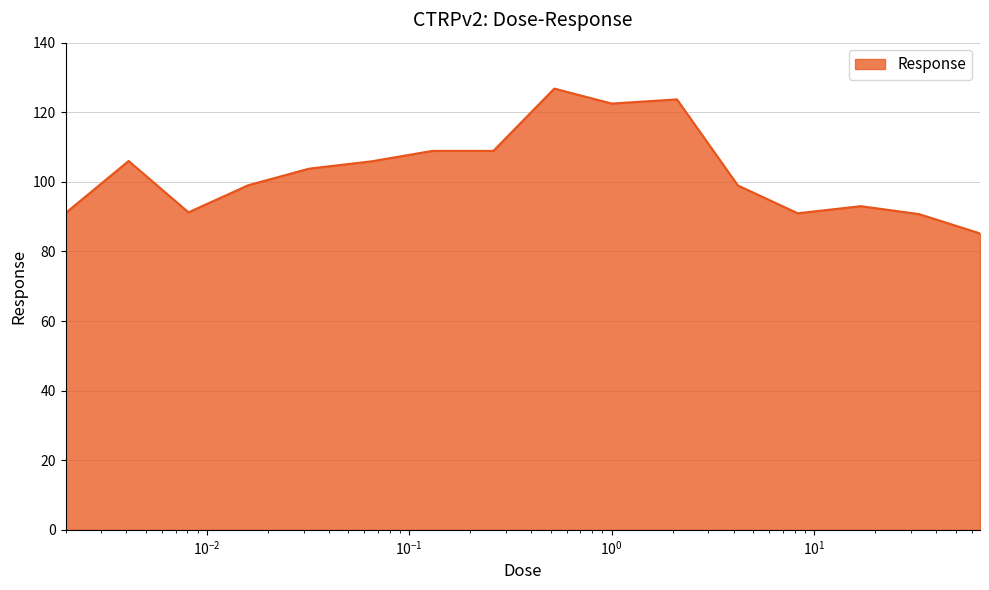

What is the maximum value shown in the chart?

126.8